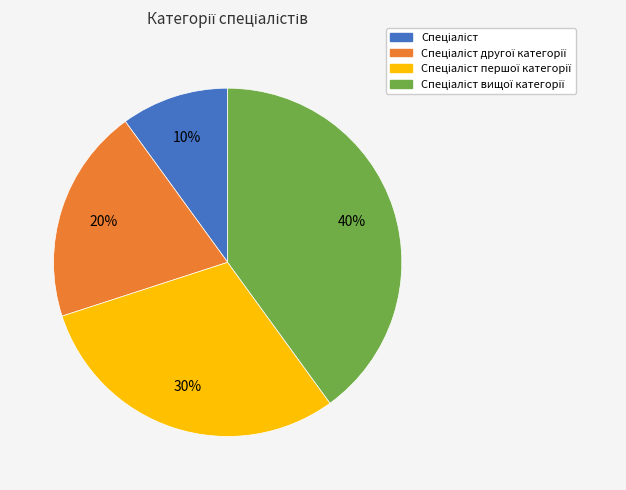

Is there a majority slice in this chart?

No